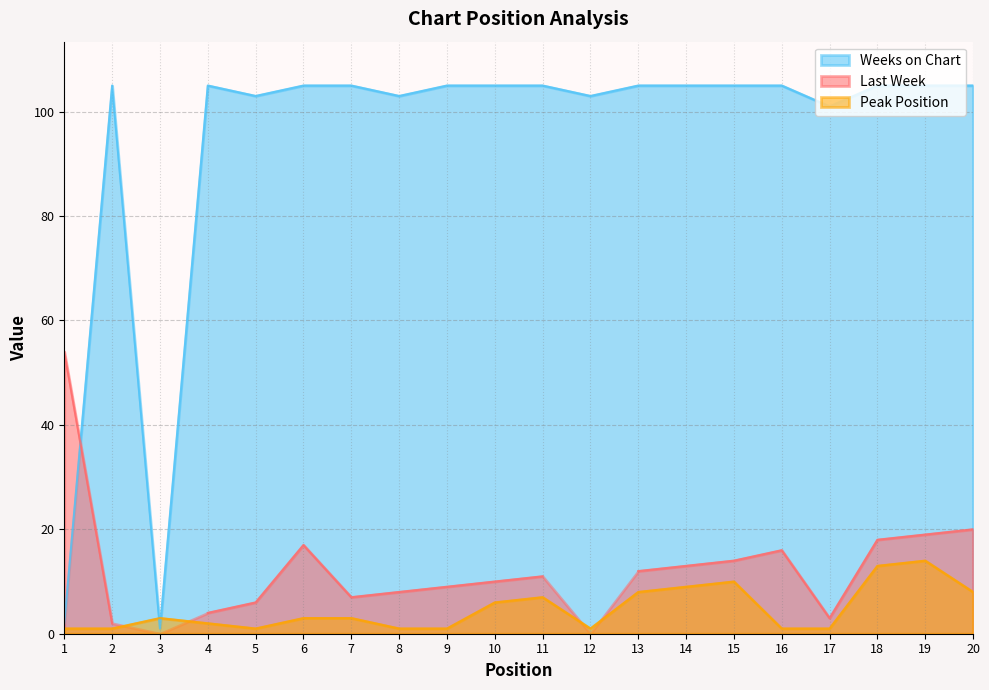

Is the value of Peak Position at 19 greater than the value of Weeks on Chart at 10?

No